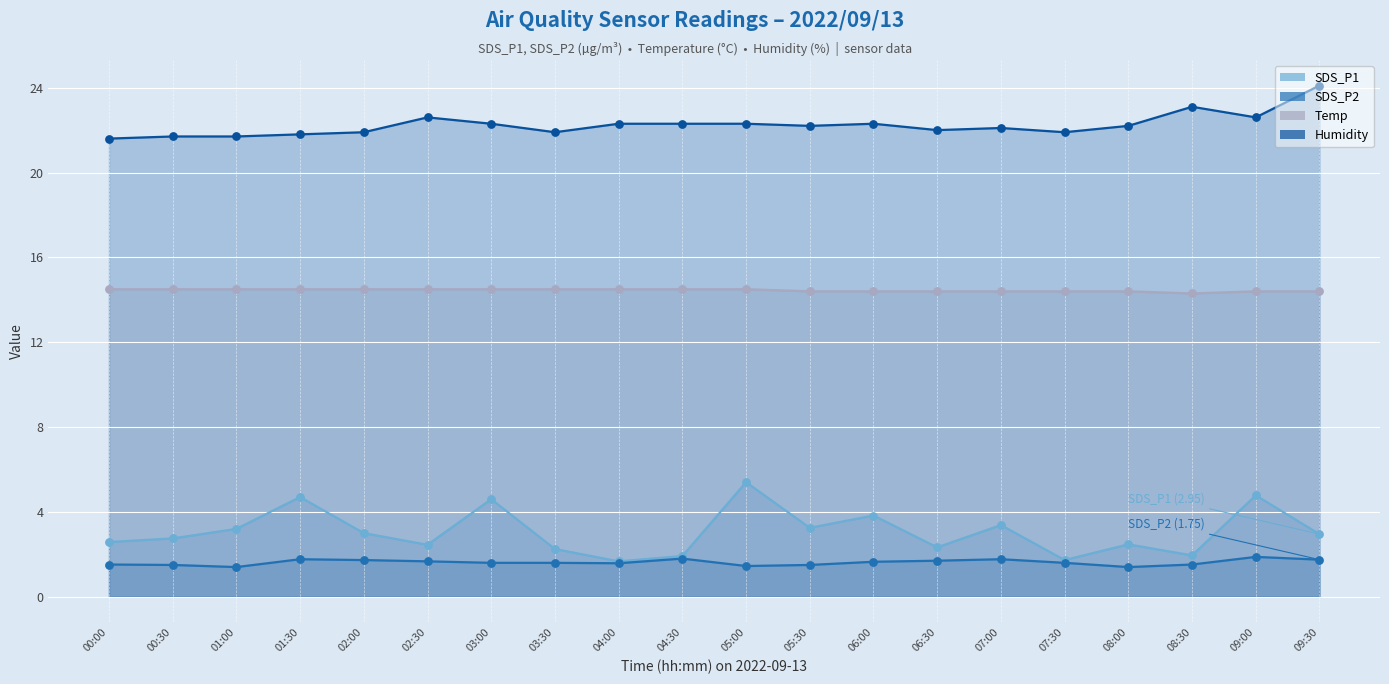

At which category is the sum across all series the highest?

09:00